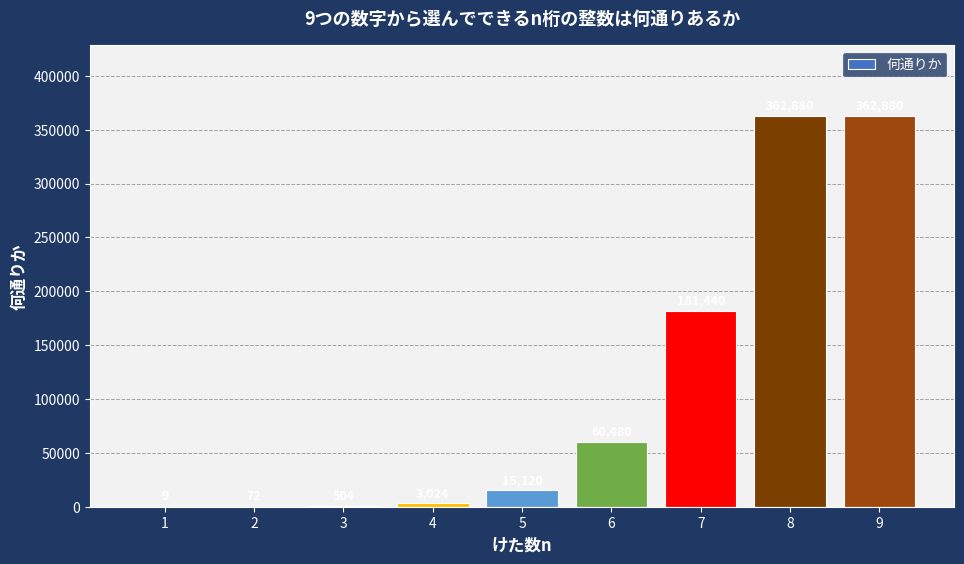

Where is the data nearest to the value 181444?

7